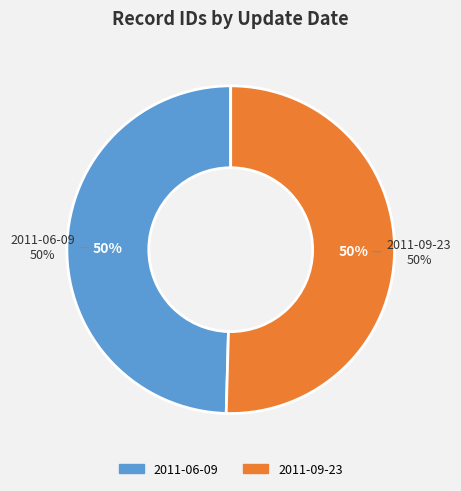

To the nearest percent, what is the combined percentage of 2011-09-23 and 2011-06-09?

100%